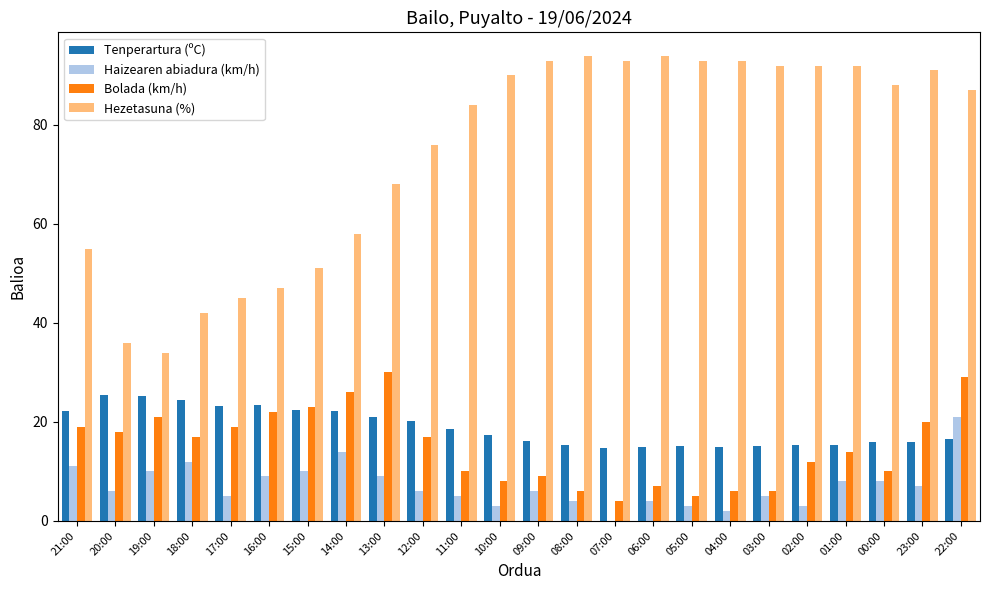

What is the sum of the Tenperartura (ºC) values at 09:00 and 04:00?

31.2